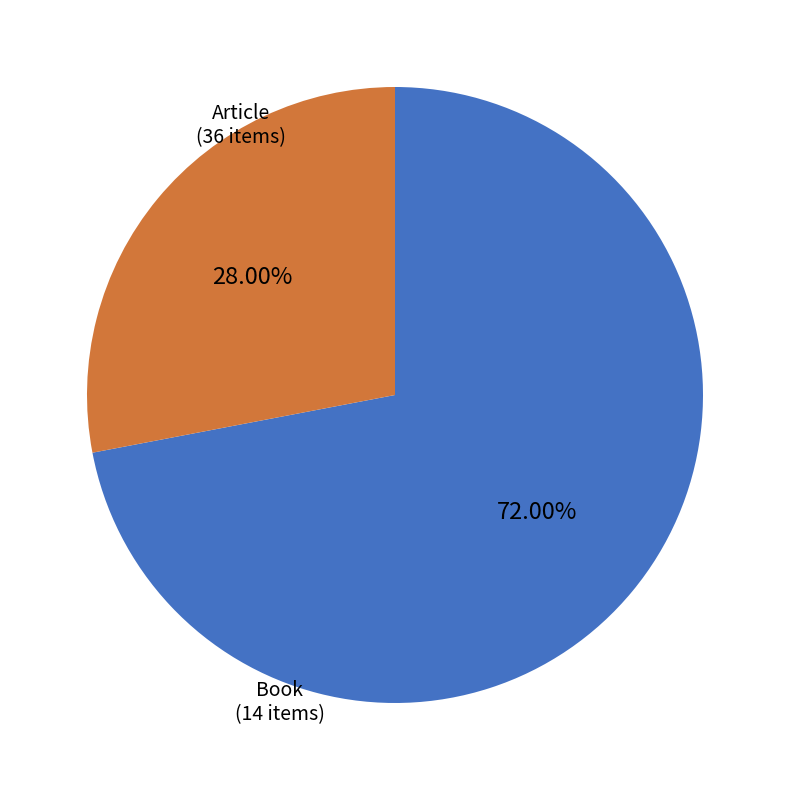

Is there a majority slice in this chart?

Yes